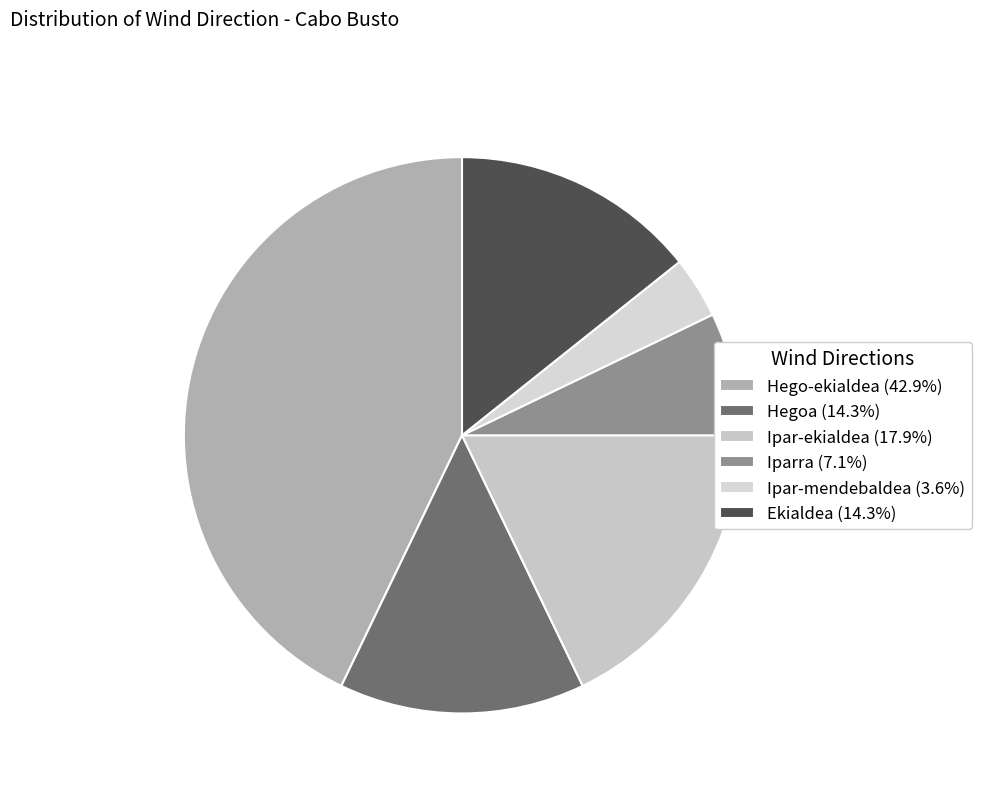

Is Hegoa the majority of the pie?

No